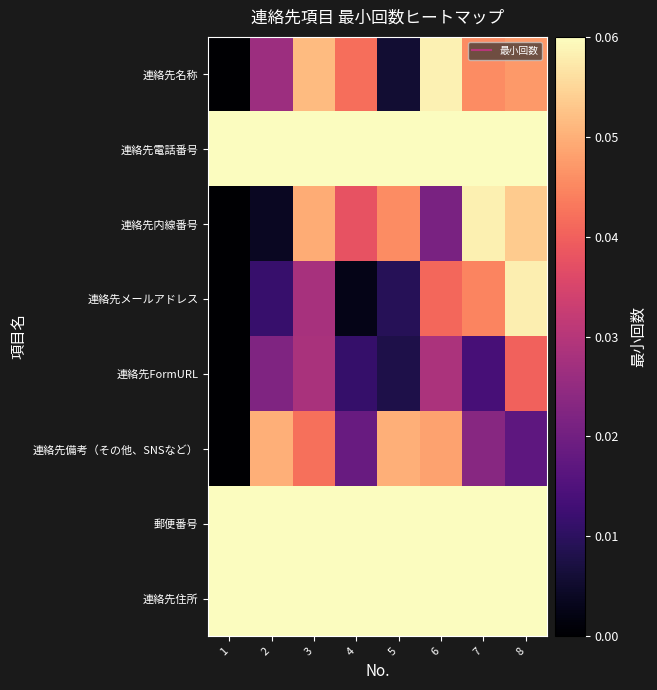

Rank the series by their maximum value, from highest to lowest.

連絡先電話番号, 郵便番号, 連絡先住所, 連絡先名称, 連絡先内線番号, 連絡先メールアドレス, 連絡先備考（その他、SNSなど）, 連絡先FormURL